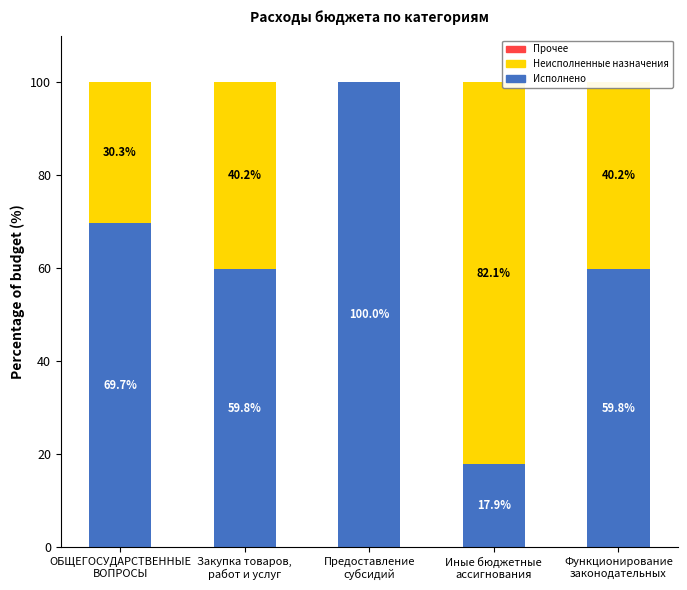

What position from the right is Закупка товаров,
работ и услуг?

4